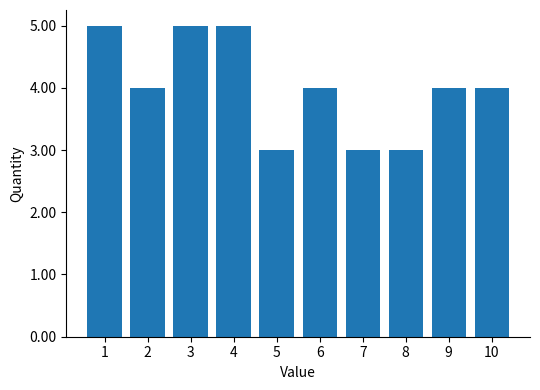

Reading left to right, list all the values displayed in this chart.

1=5	2=4	3=5	4=5	5=3	6=4	7=3	8=3	9=4	10=4